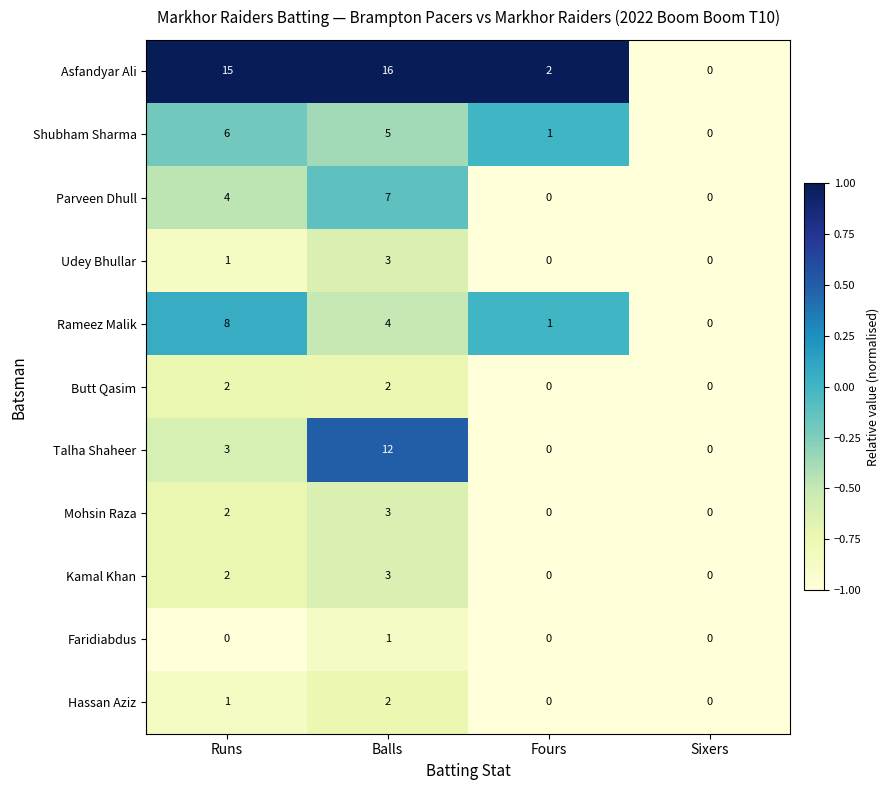

List the labels in order of Asfandyar Ali value, smallest first.

Sixers, Fours, Runs, Balls